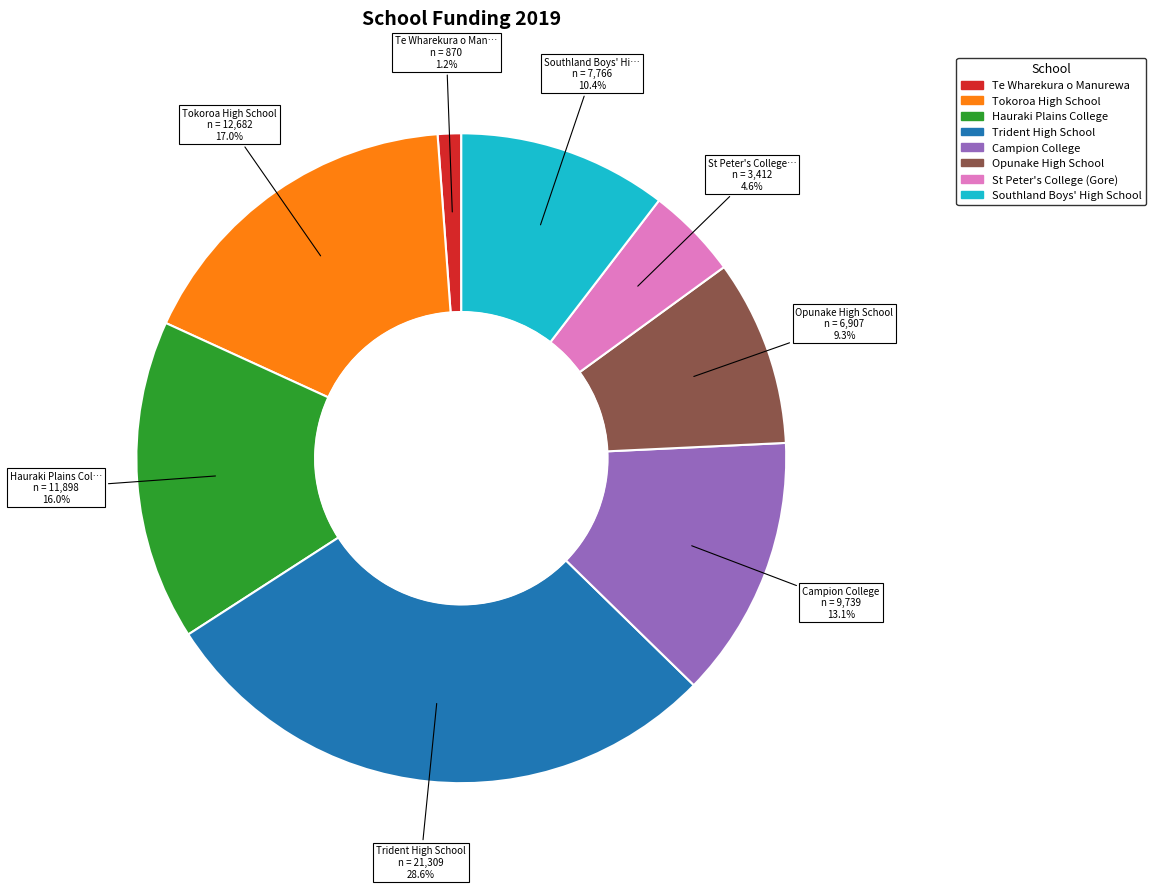

Is there any slice that represents more than half of the pie?

No